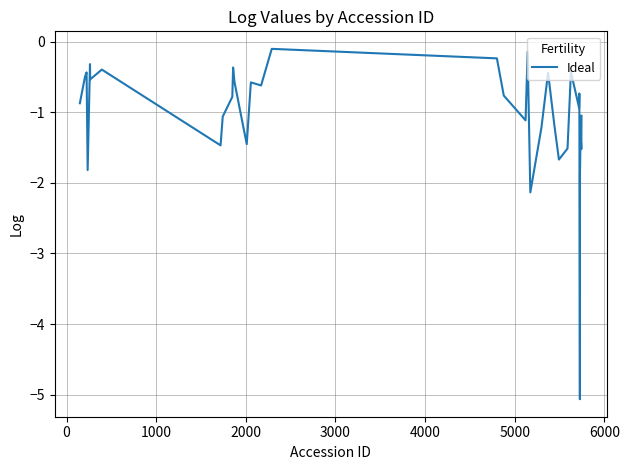

What is the sum of all values?

-41.9